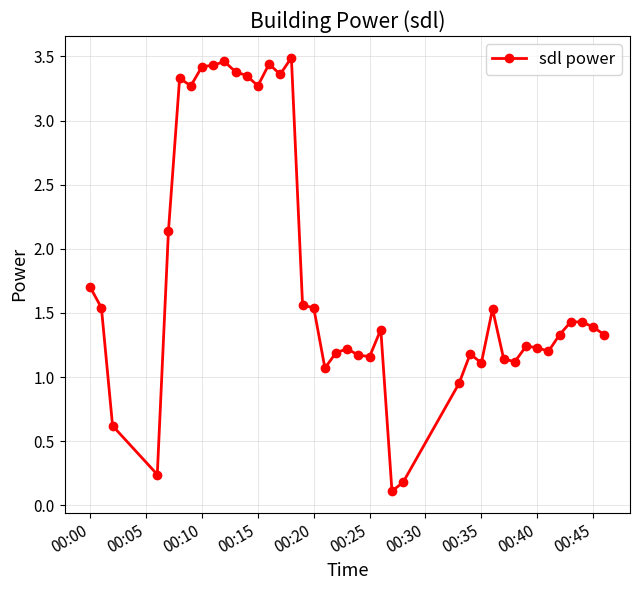

True or false: the data has more than 2 interior local peaks.

True